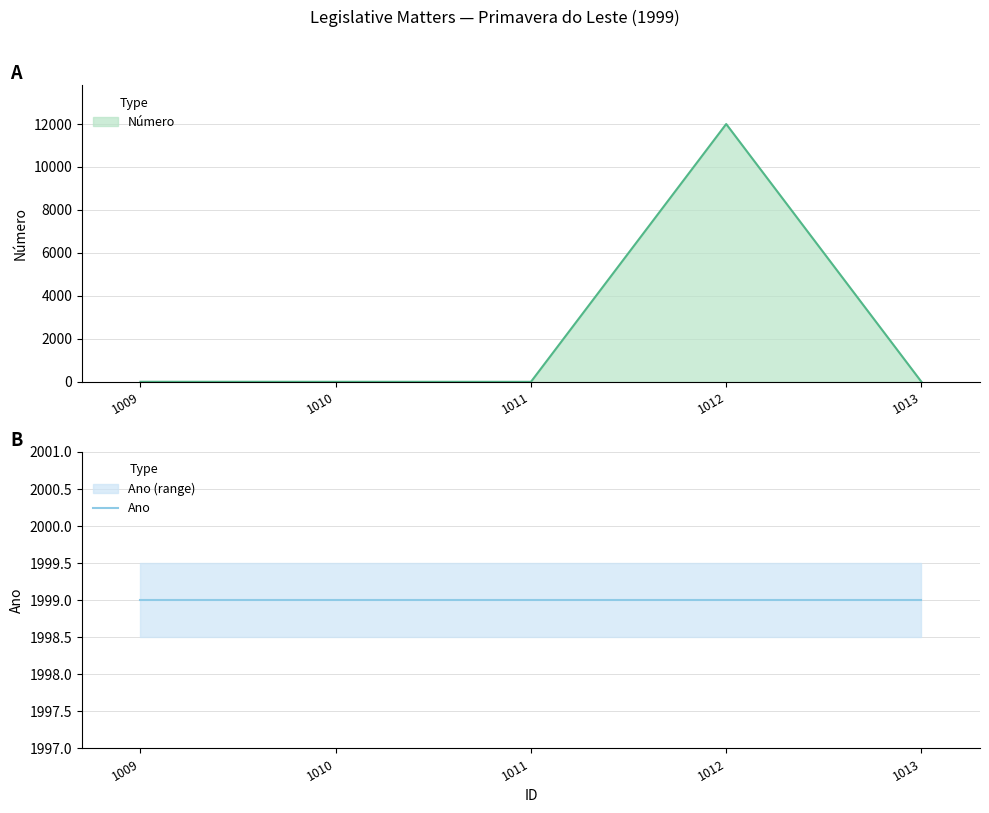

Where does the data first go above 3?

1009